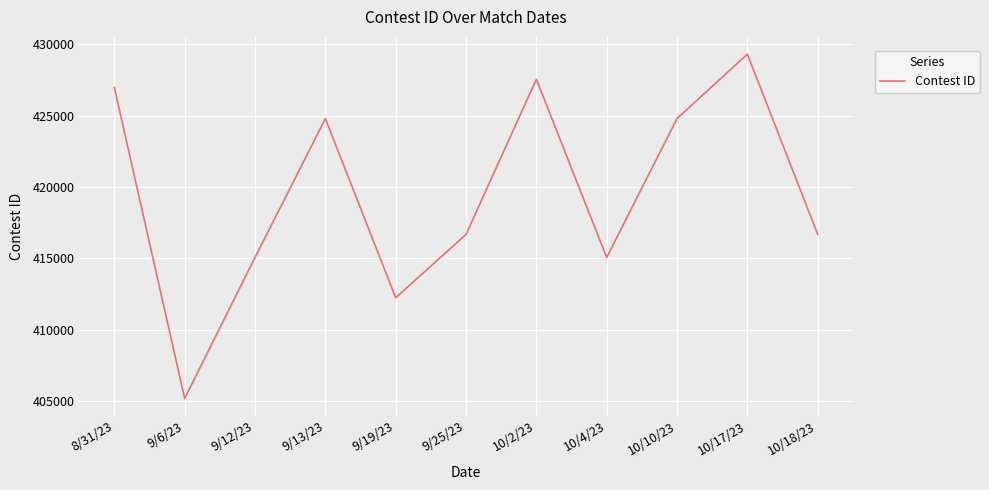

At which category does the chart reach its peak across all series?

10/17/23